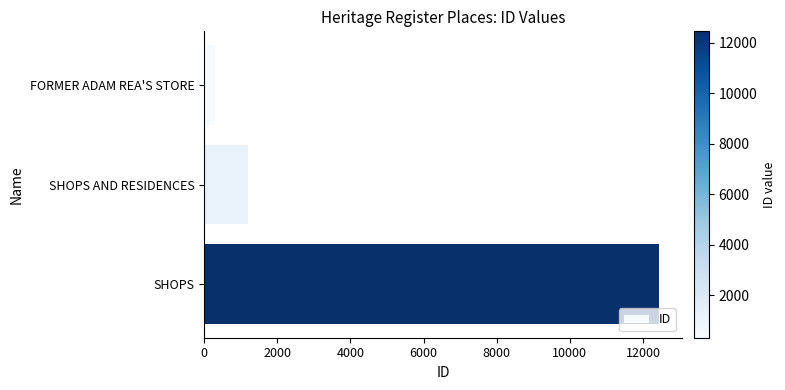

Does the chart contain any negative values?

No